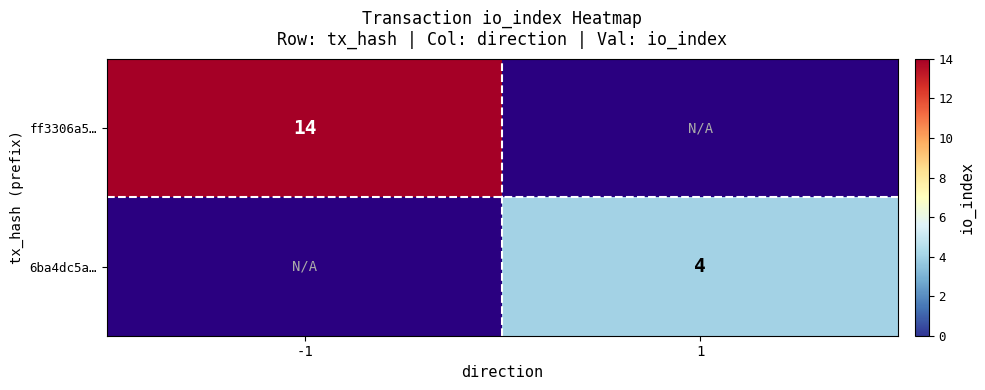

Is it true that 6ba4dc5a… equals 4 at 1?

True